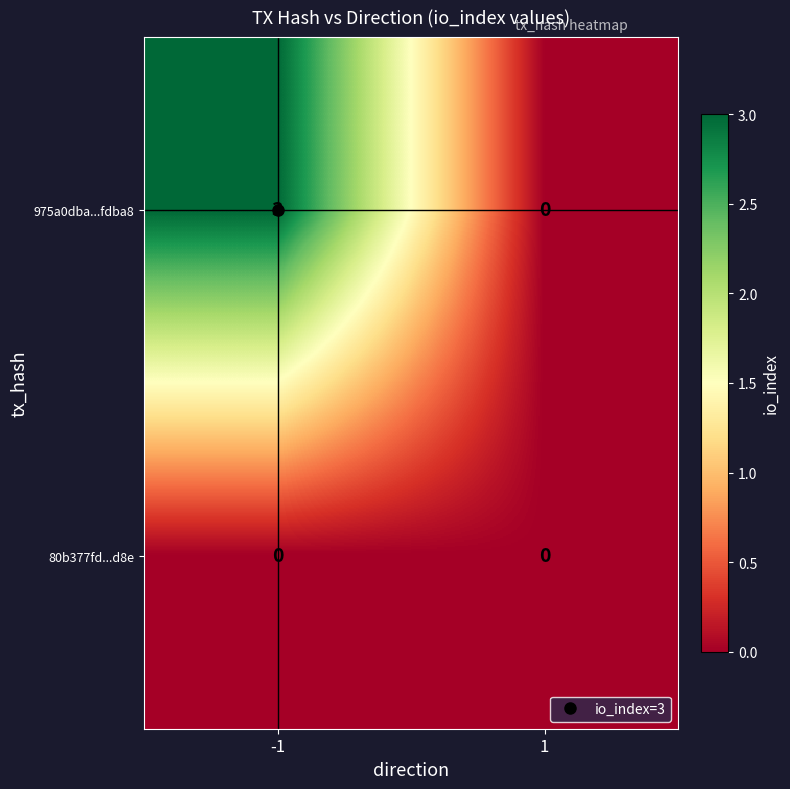

What value does the 975a0dba...fdba8 series have at -1?

3